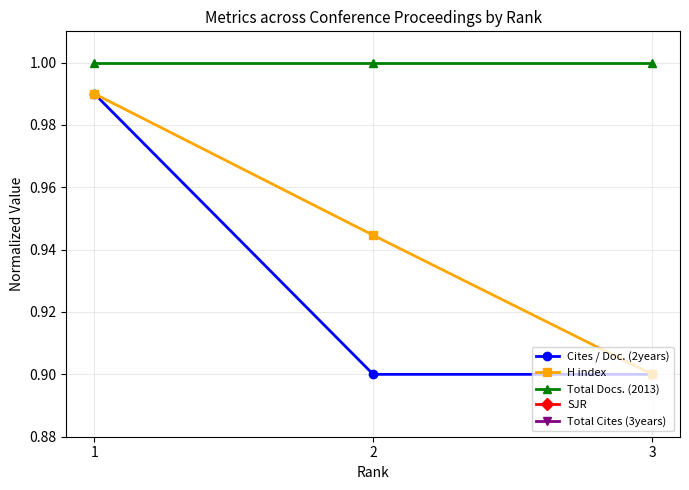

The Total Docs. (2013) series shows 1.0 at 2. True or false?

True